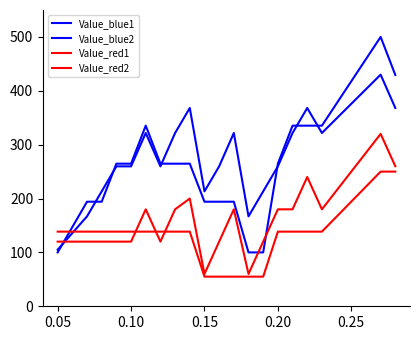

Is this an area chart (filled region under the line)?

No